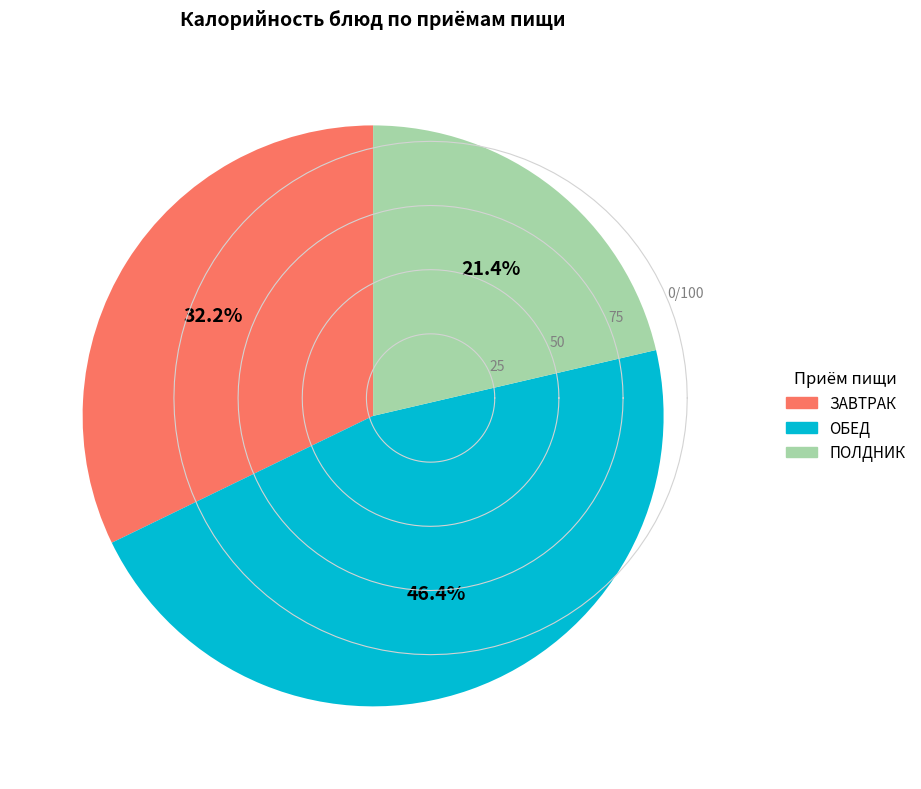

How many slices are in this pie chart?

3